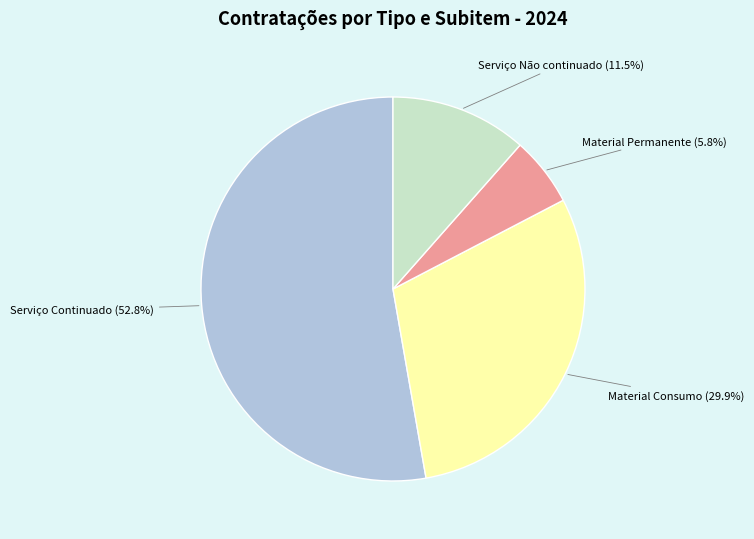

Is there a majority slice in this chart?

Yes